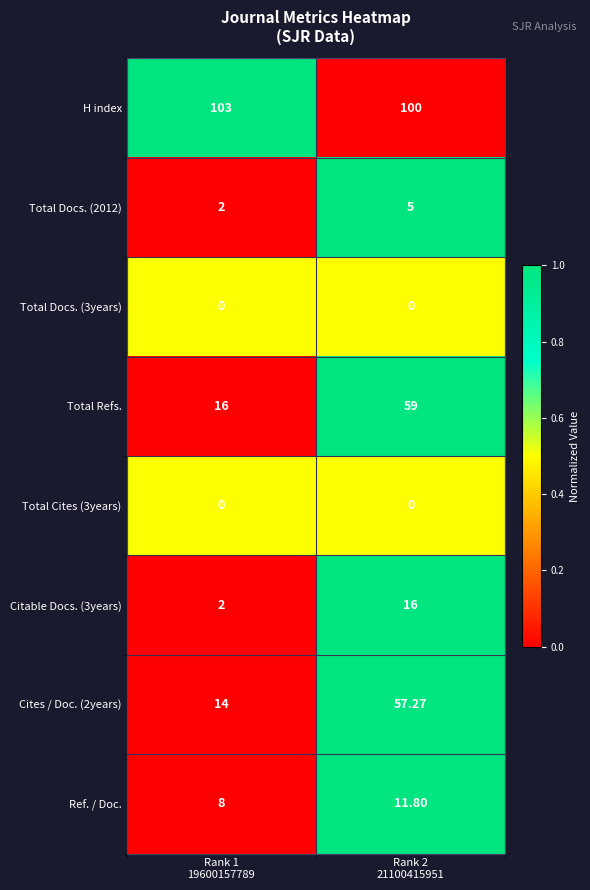

Which series has the widest spread of values?

Cites / Doc. (2years)